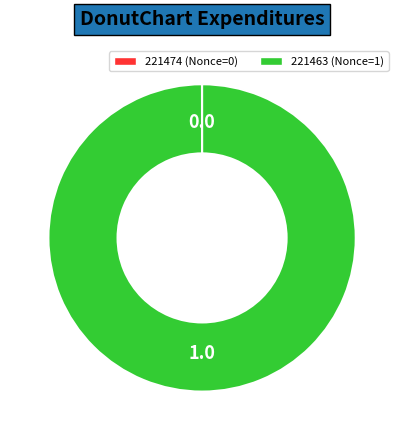

Is 221463 the majority of the pie?

Yes